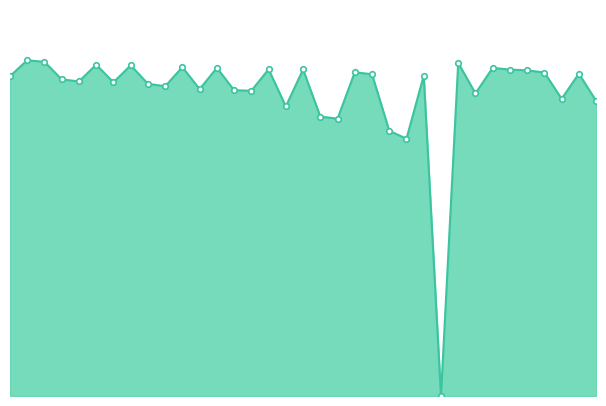

At which label does the data first exceed 2189?

2